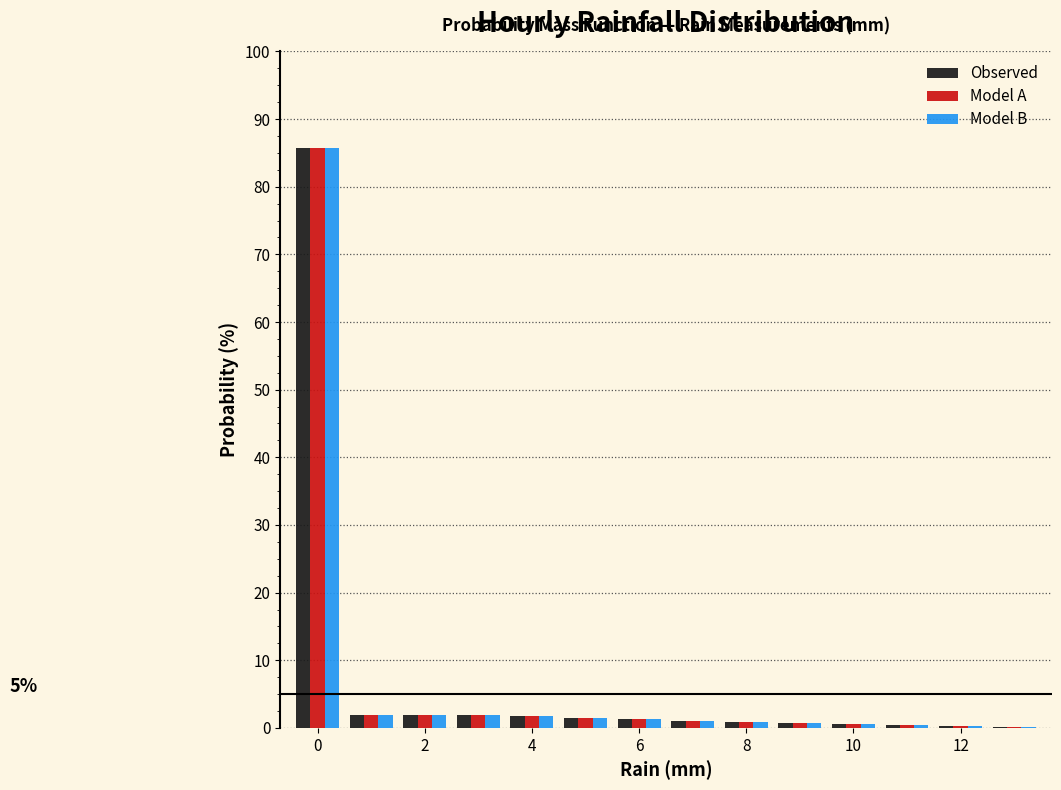

In the Model B series, which range on the x-axis has the tallest bar?

-0.5 to 0.5